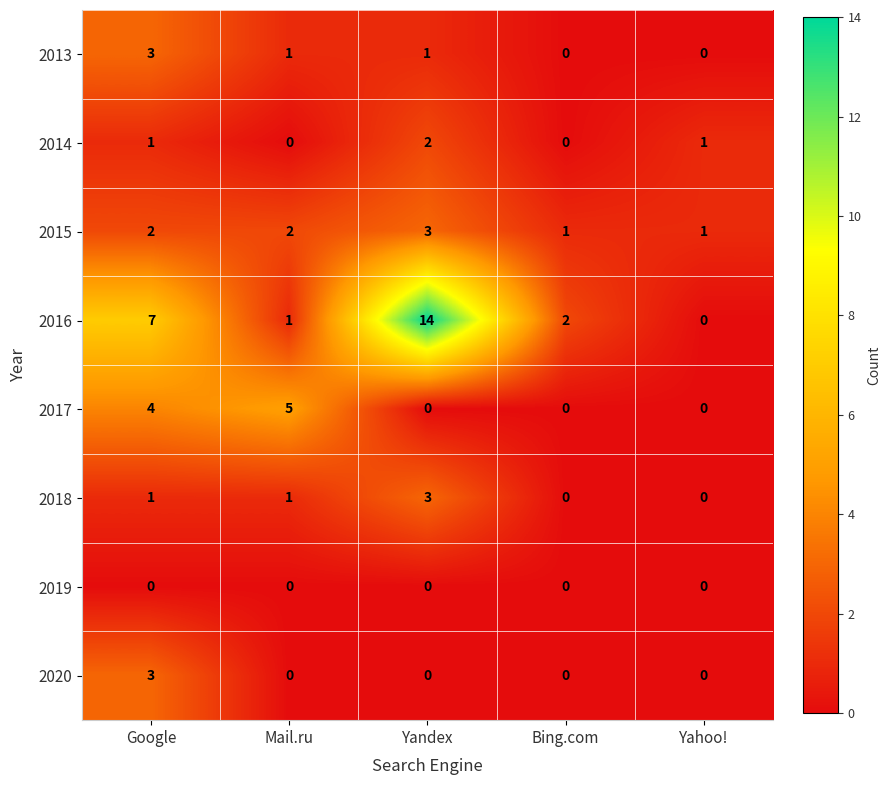

Rank the categories by 2016 value from lowest to highest.

Yahoo!, Mail.ru, Bing.com, Google, Yandex